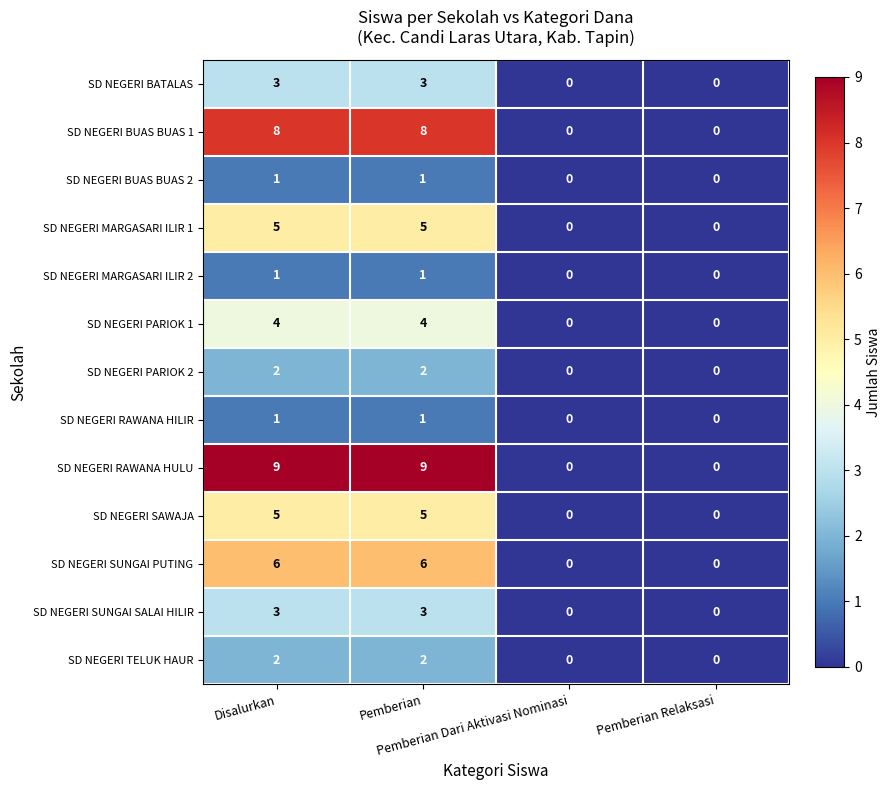

What is the sum of all SD NEGERI BATALAS values?

6